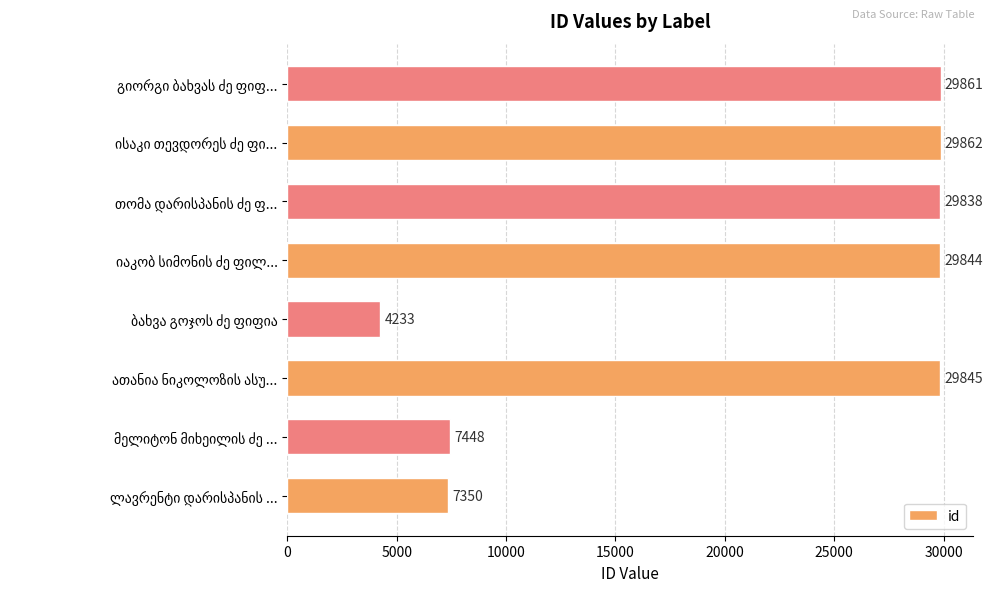

What is the maximum value shown in the chart?

29862